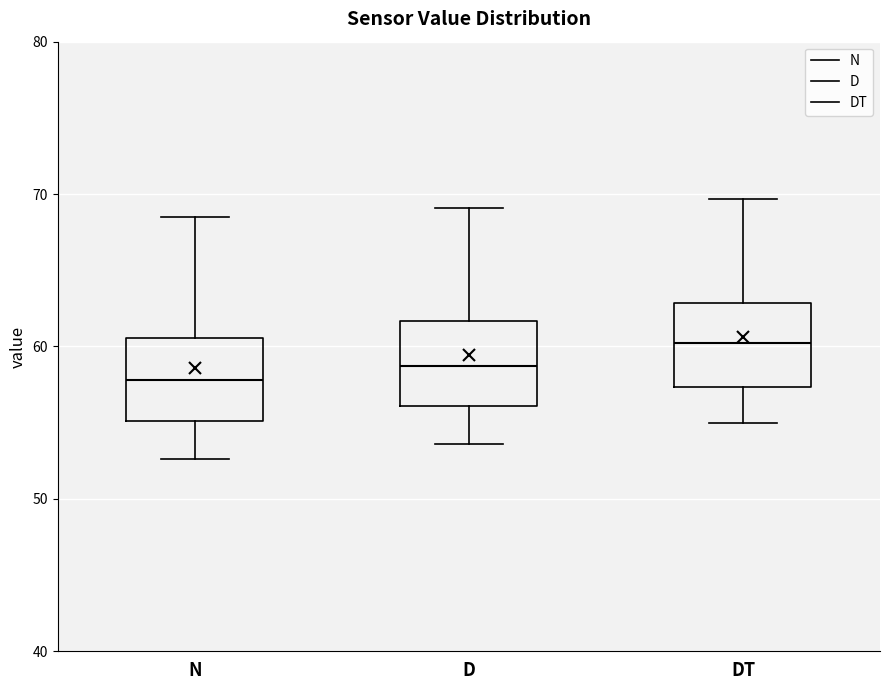

Which box has the highest median line?

DT